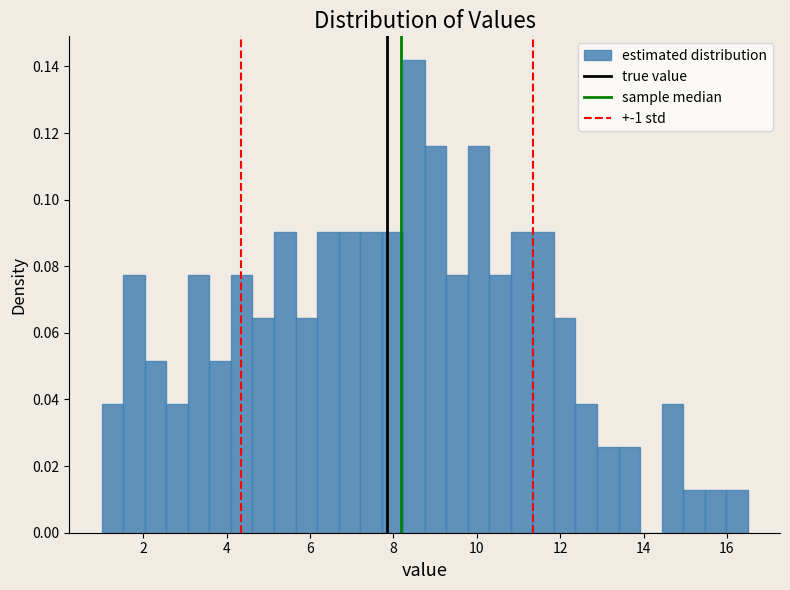

Read against the x-axis, roughly where is the centre of the tallest bar?

8.4